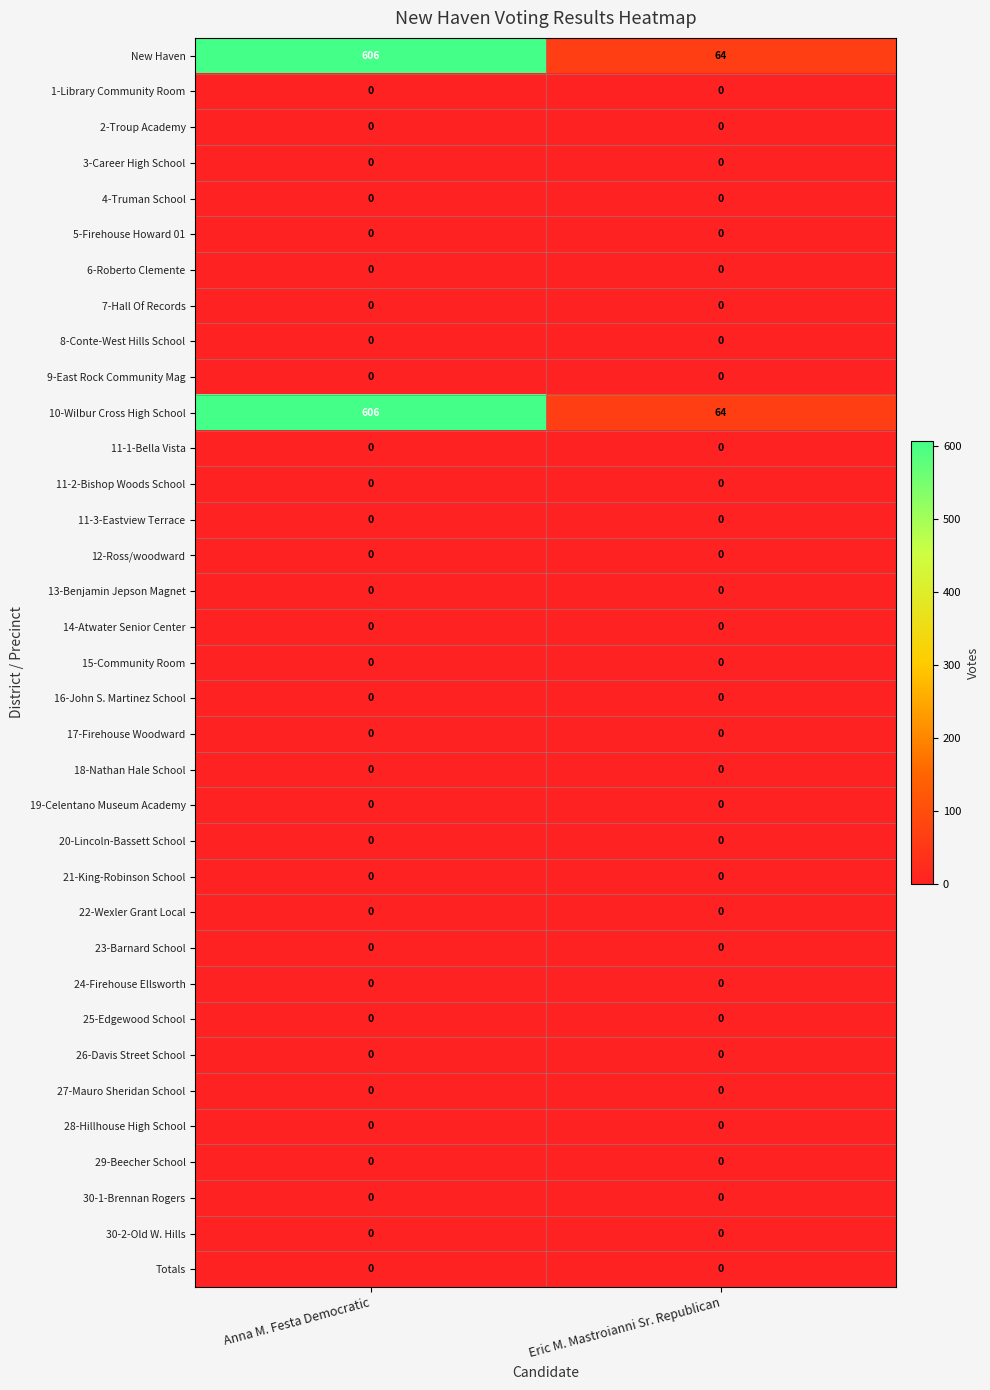

What is the greatest value displayed?

606